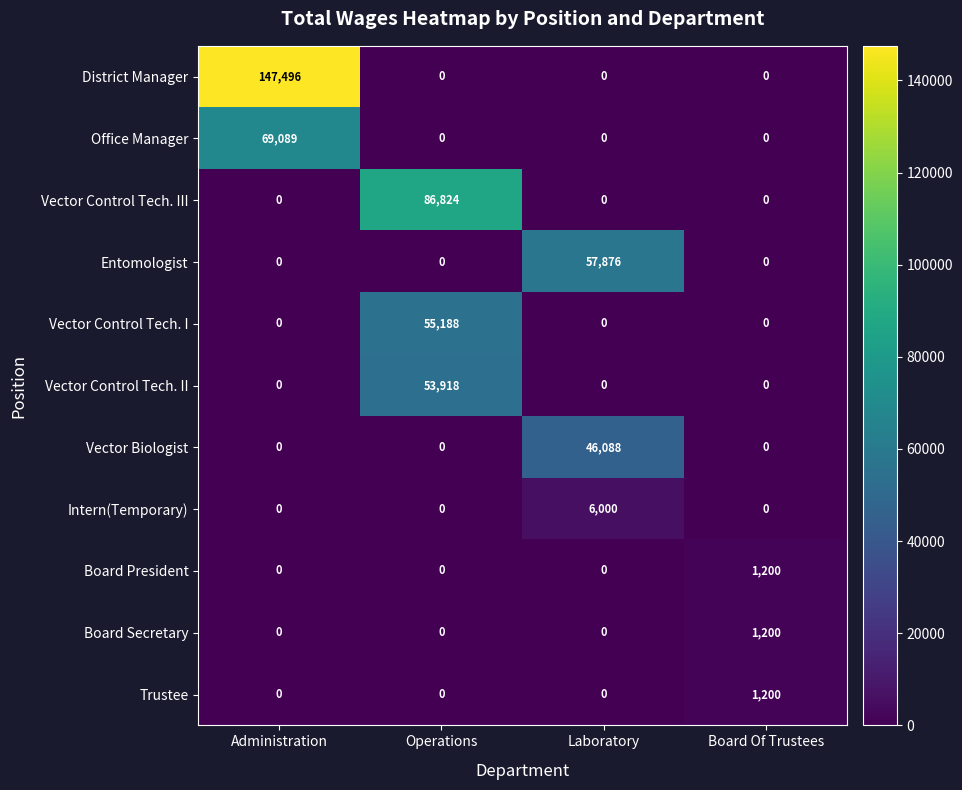

Which series has the largest total across all categories?

District Manager